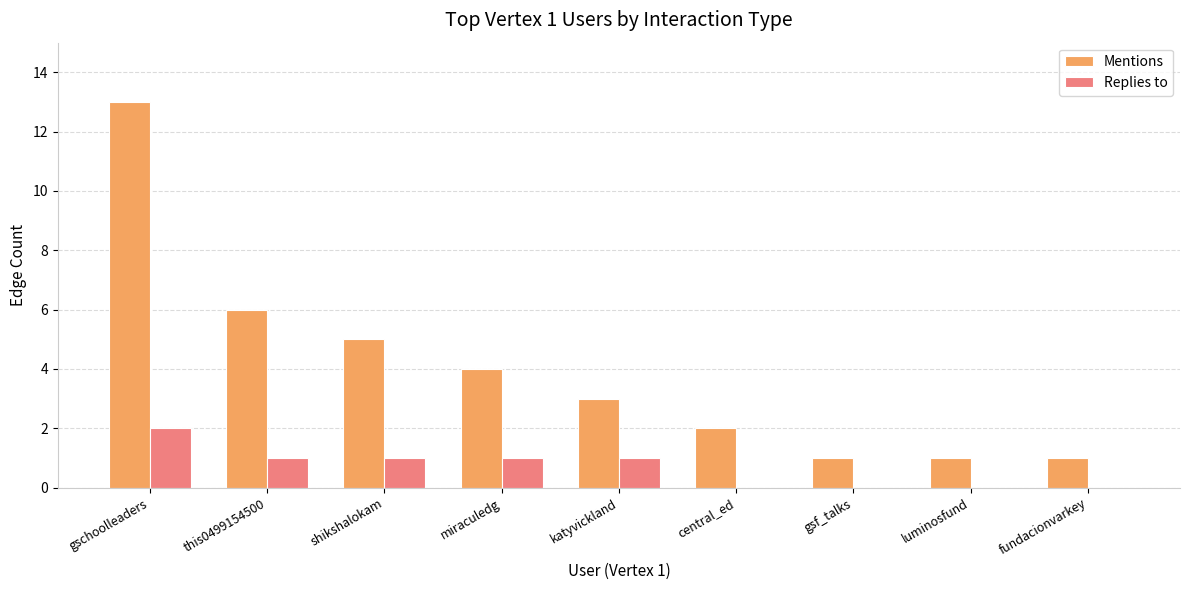

How many series are shown in this chart?

2